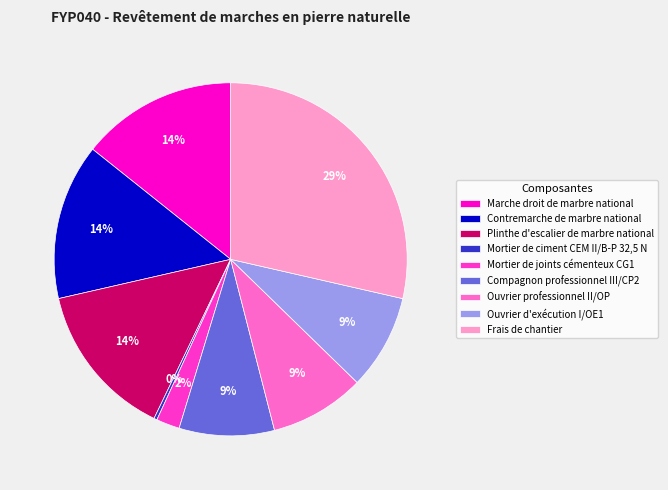

Is the sum of Marche droit de marbre national and Mortier de ciment CEM II/B-P 32,5 N greater than half?

No